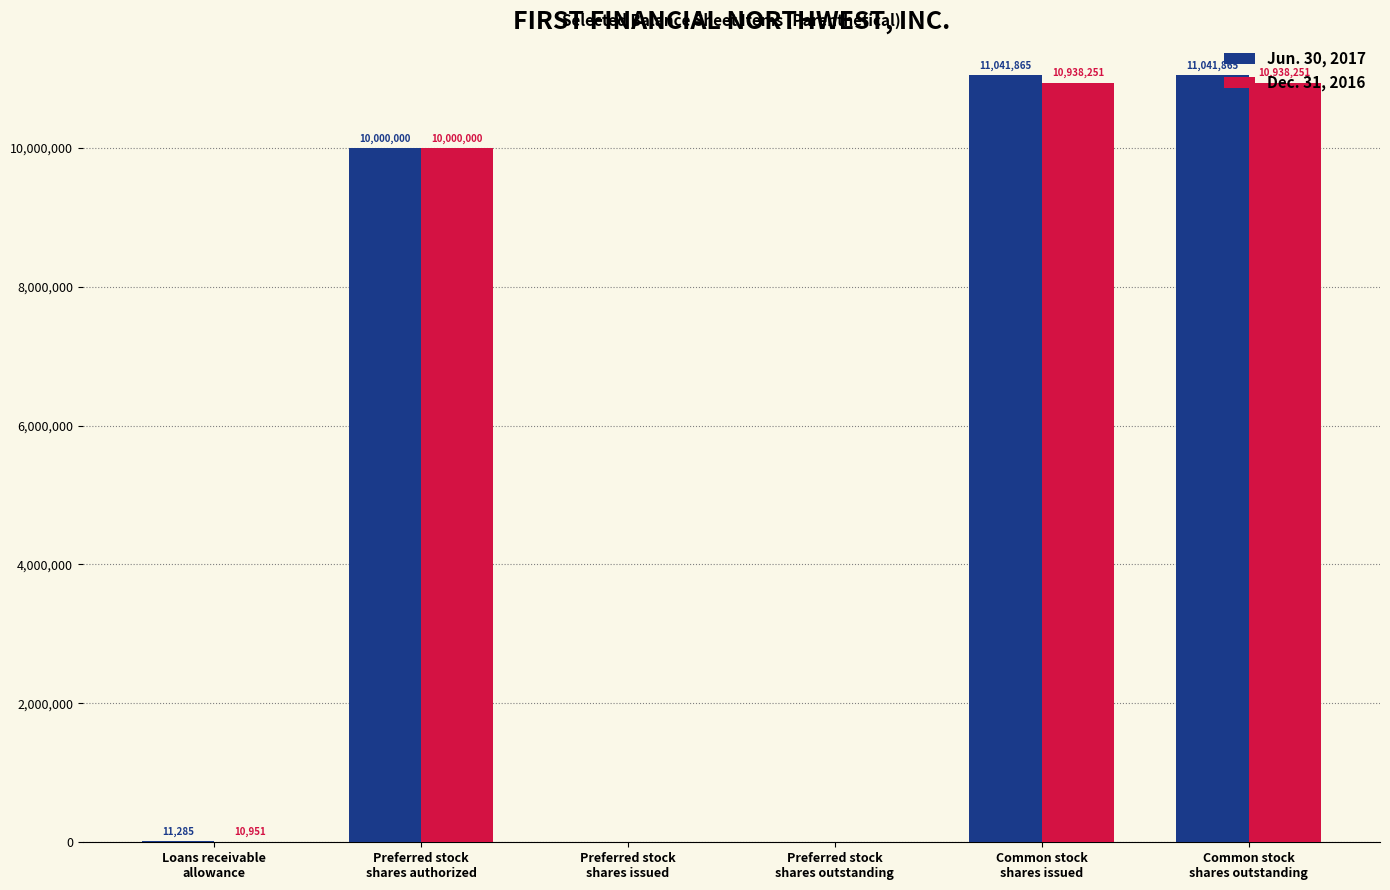

Reading left to right, transcribe all the data shown in this chart.

Jun. 30, 2017: Loans receivable
allowance=11285	Preferred stock
shares authorized=10000000	Preferred stock
shares issued=0	Preferred stock
shares outstanding=0	Common stock
shares issued=11041865	Common stock
shares outstanding=11041865
Dec. 31, 2016: Loans receivable
allowance=10951	Preferred stock
shares authorized=10000000	Preferred stock
shares issued=0	Preferred stock
shares outstanding=0	Common stock
shares issued=10938251	Common stock
shares outstanding=10938251